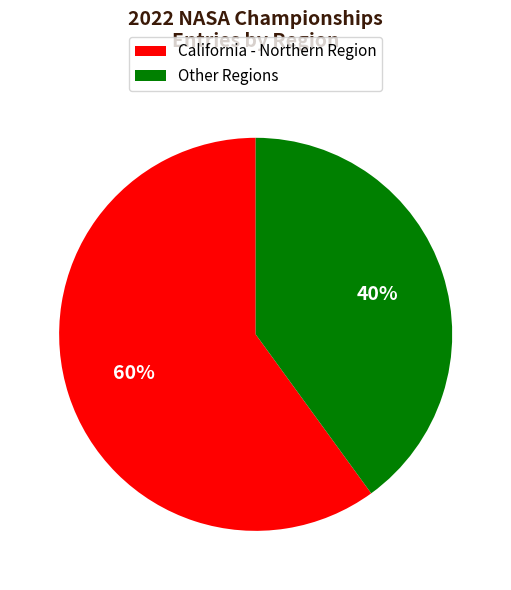

How many segments does this pie chart have?

2